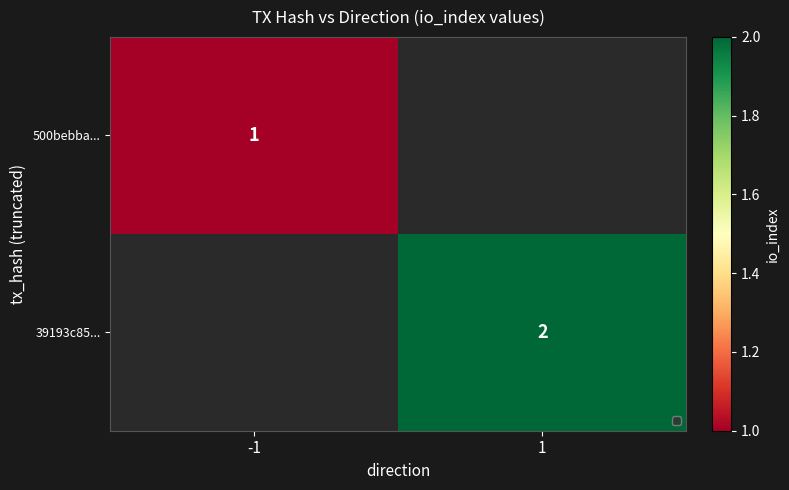

Is it true that 39193c85... equals 0 at 1?

False